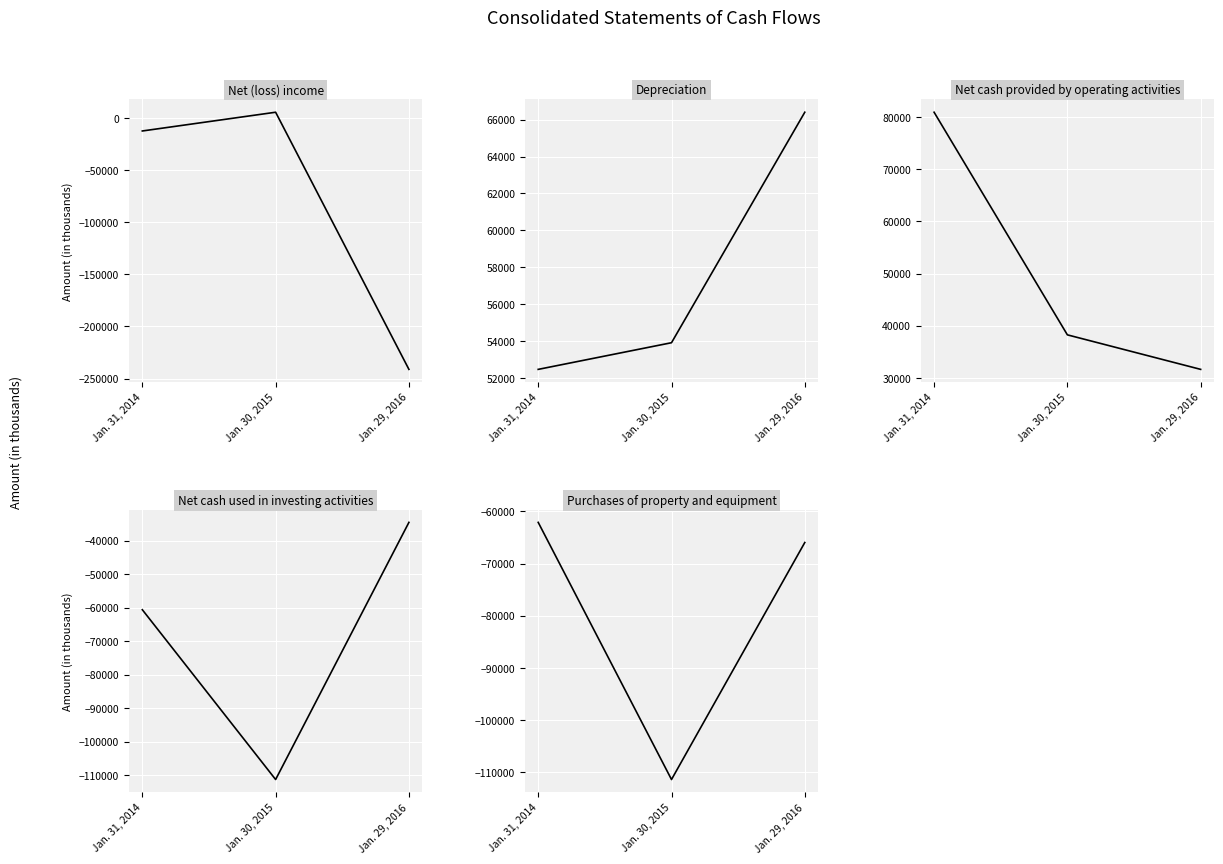

Count the number of data series in this chart.

5